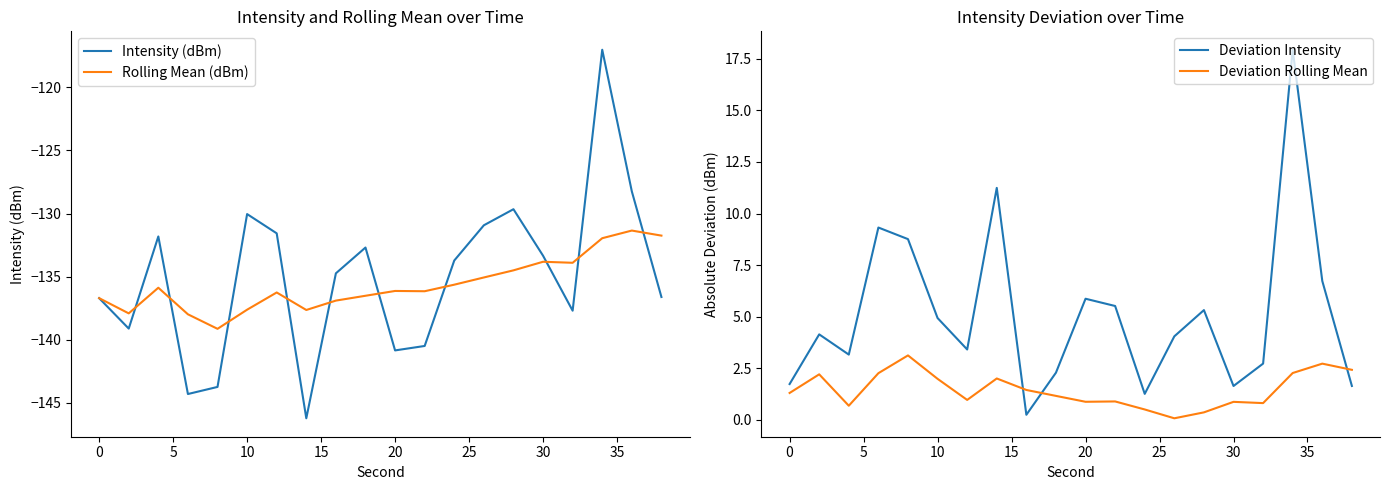

What is the maximum value for Deviation Rolling Mean?

3.1